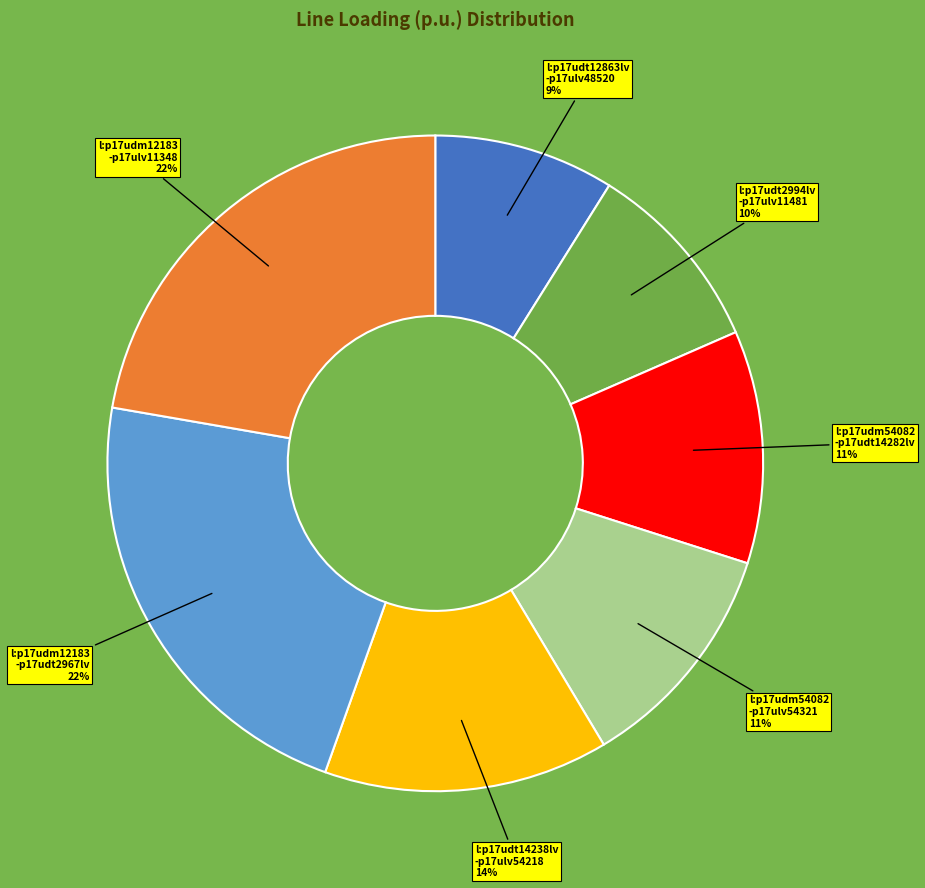

To the nearest percent, what is the average slice percentage?

14%